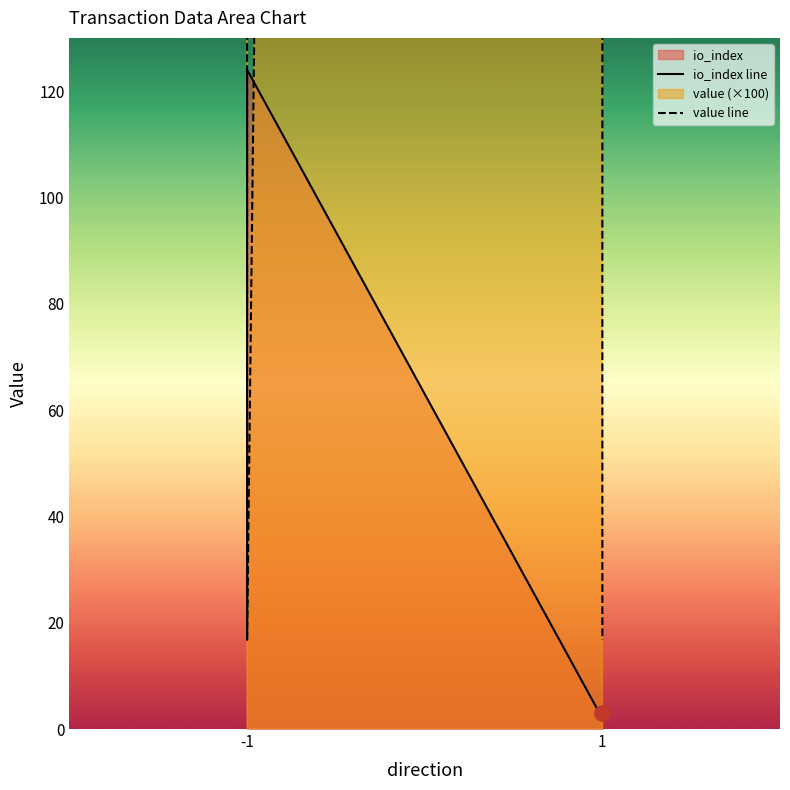

Which series has the largest Y range (max minus min)?

value line